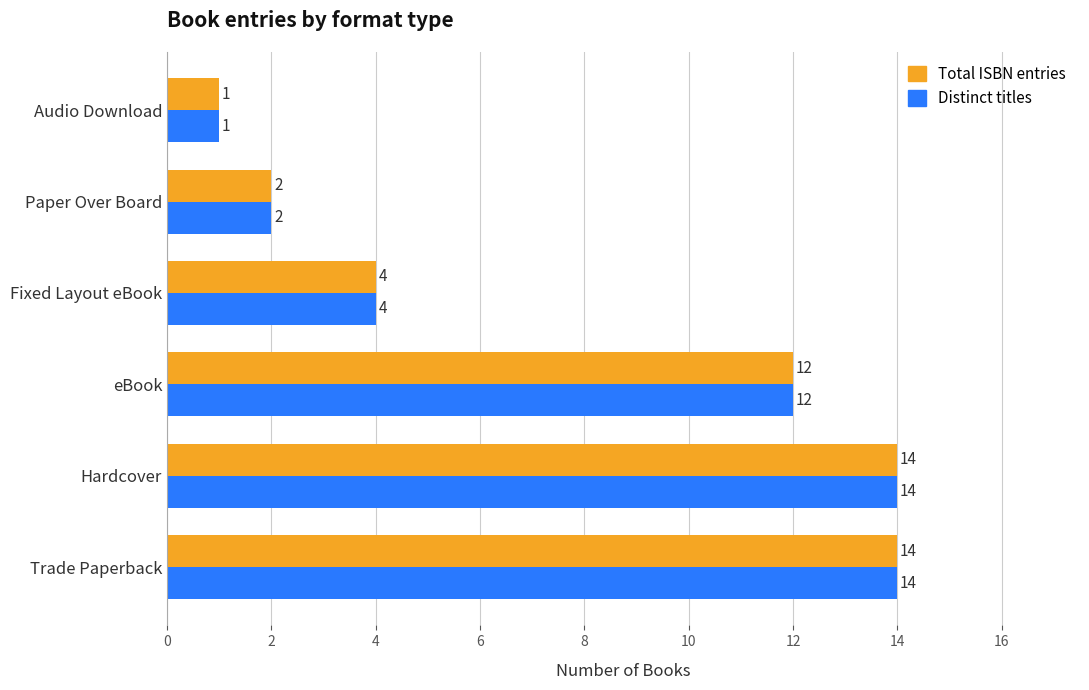

At how many categories does at least one series exceed 6?

3